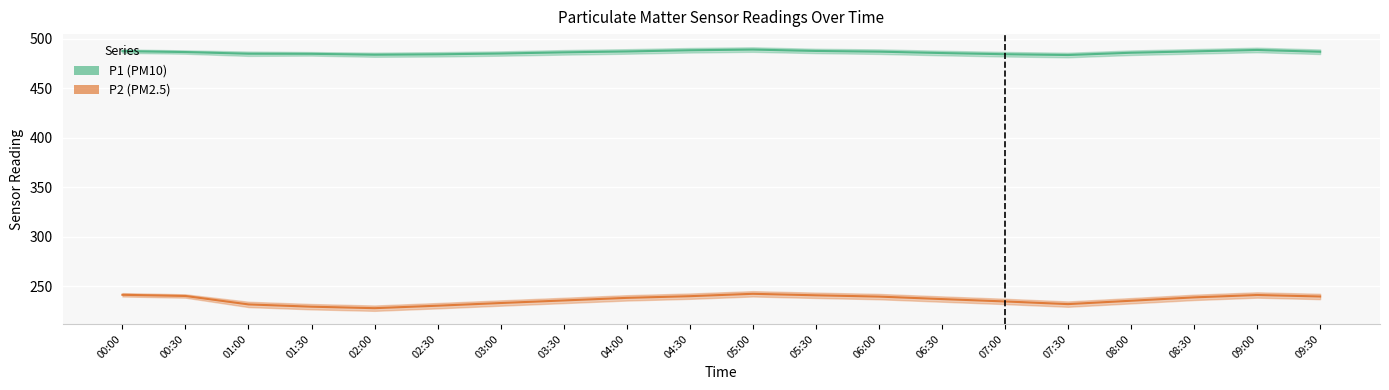

Is the value of P2 at 05:00 greater than the value of P1 at 00:00?

No